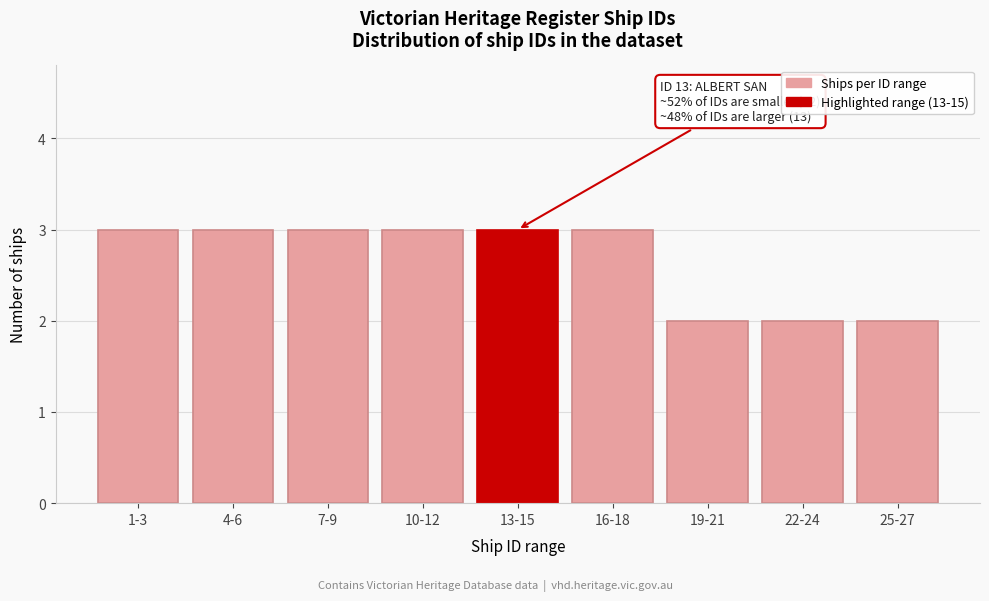

Reading left to right, what are all the values shown in this chart?

3	3	3	3	3	3	2	2	2